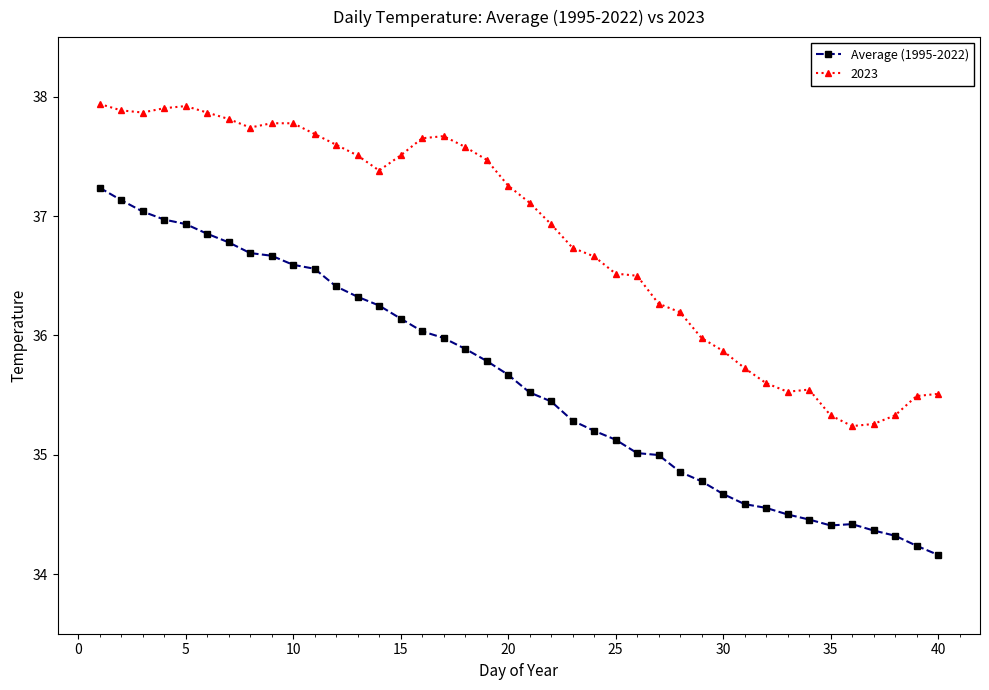

What is the average value of the Average (1995-2022) series?

35.6